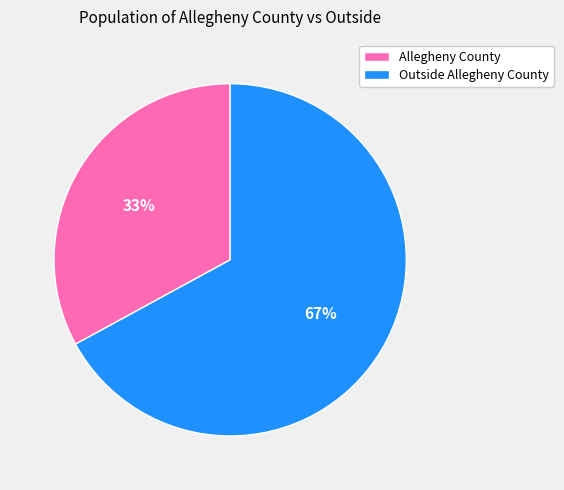

Combined, do Outside Allegheny County and Allegheny County account for over 50%?

Yes